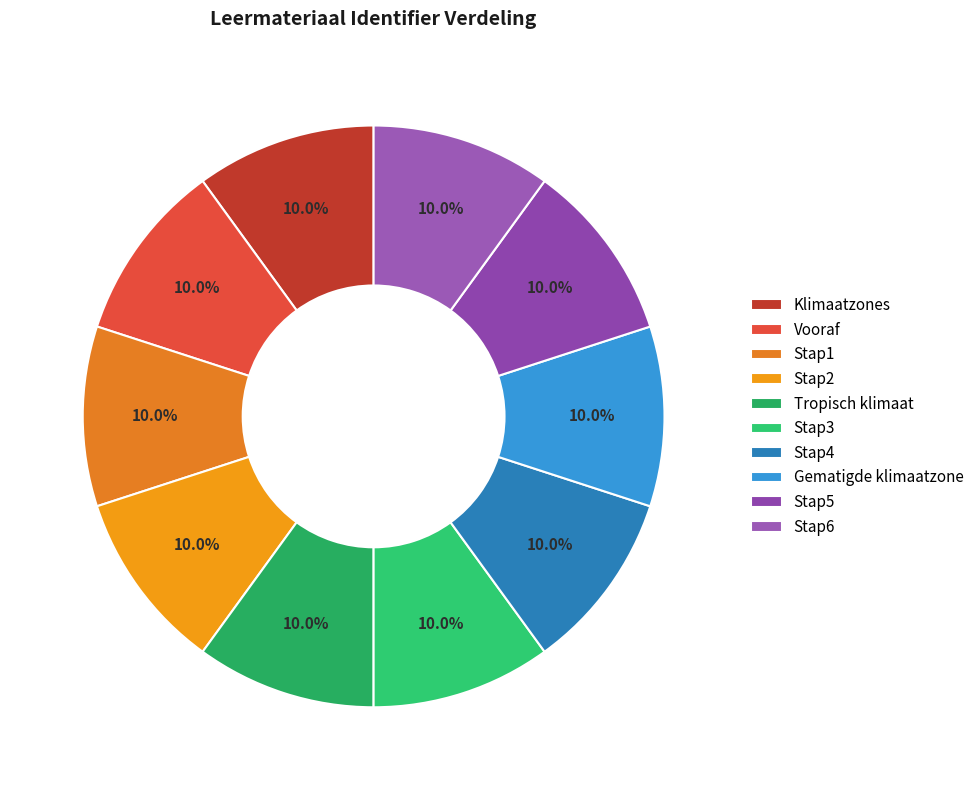

Which slice is the largest?

Stap6